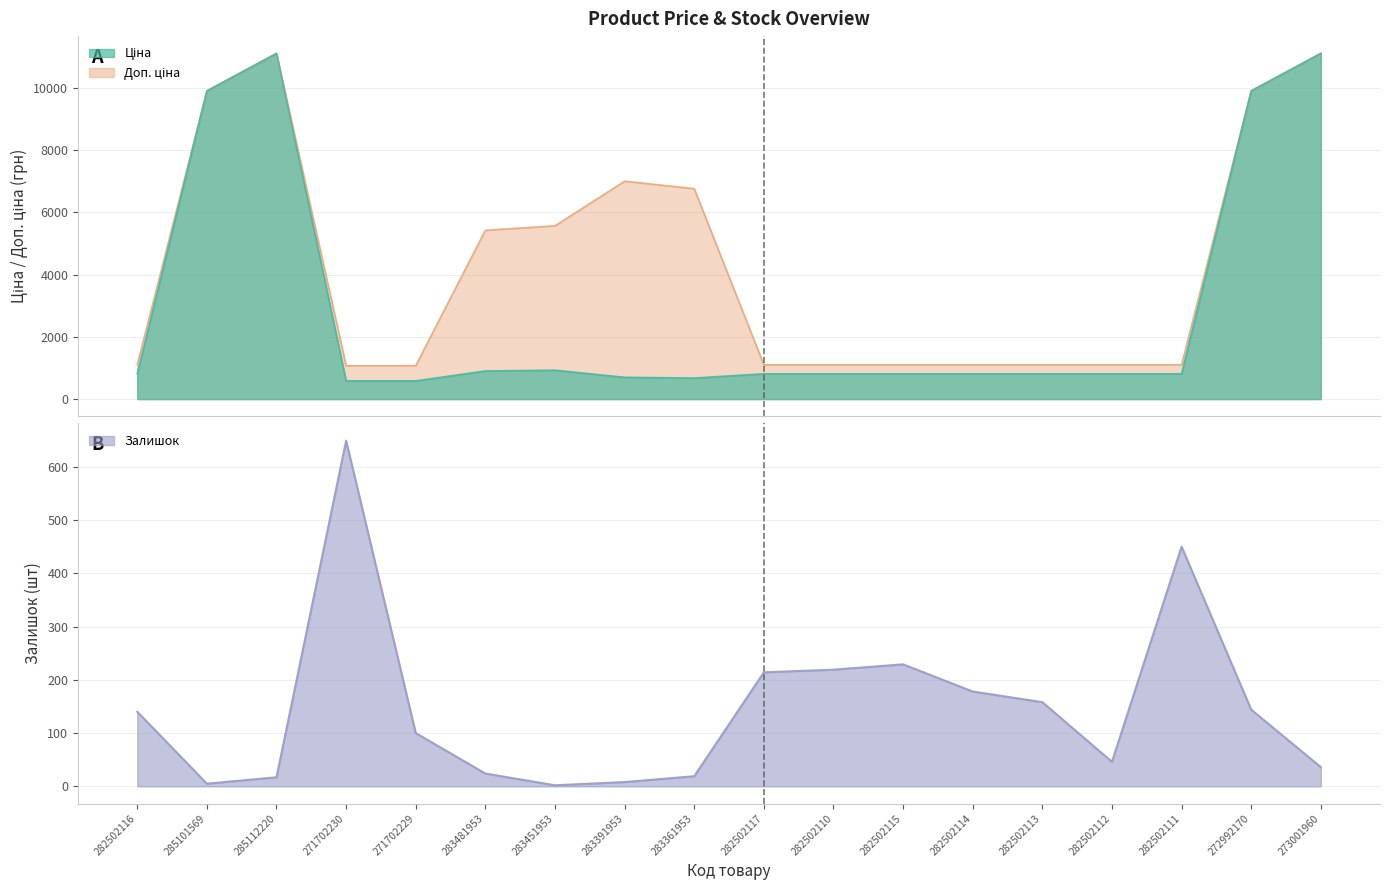

True or false: the data shows 8 at 283391953.

True